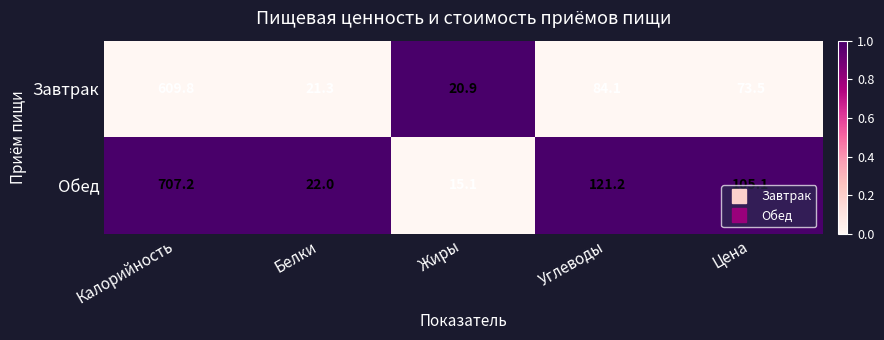

Which series has the largest range (max minus min)?

Обед